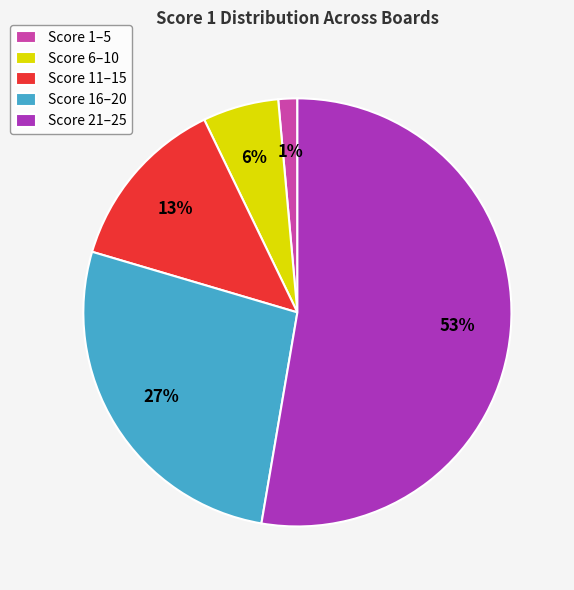

To the nearest percent, what is the average slice percentage?

20%